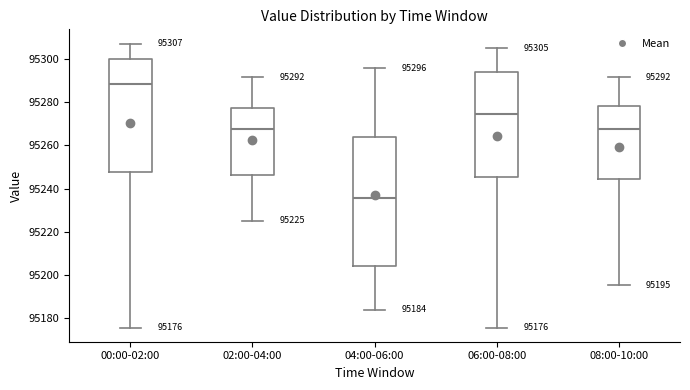

Which box has the lowest median line?

04:00-06:00